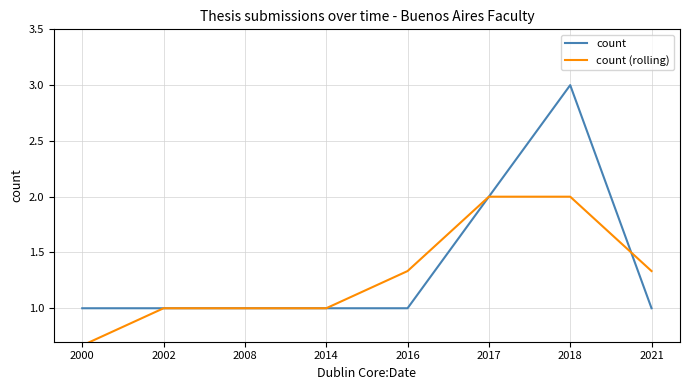

Does the chart have visible grid lines?

Yes